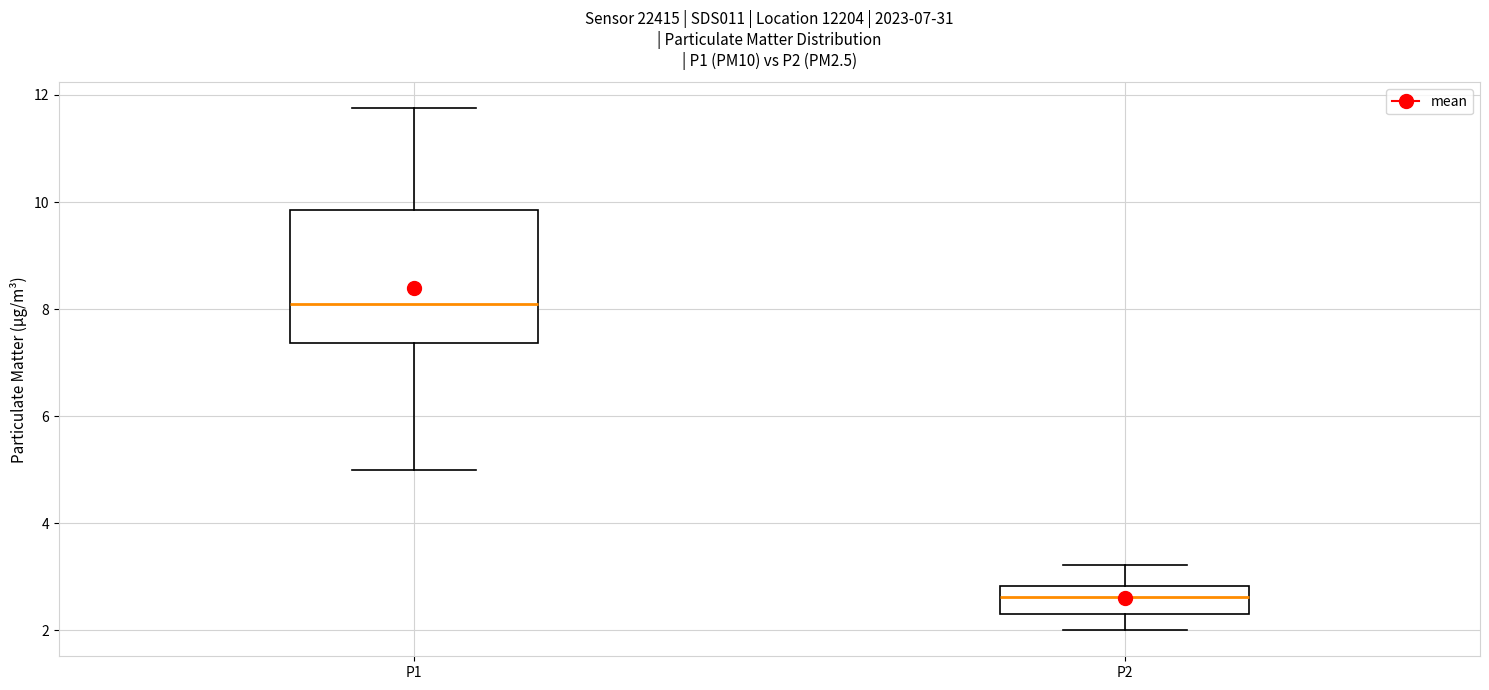

Which box has the lowest median line?

P2